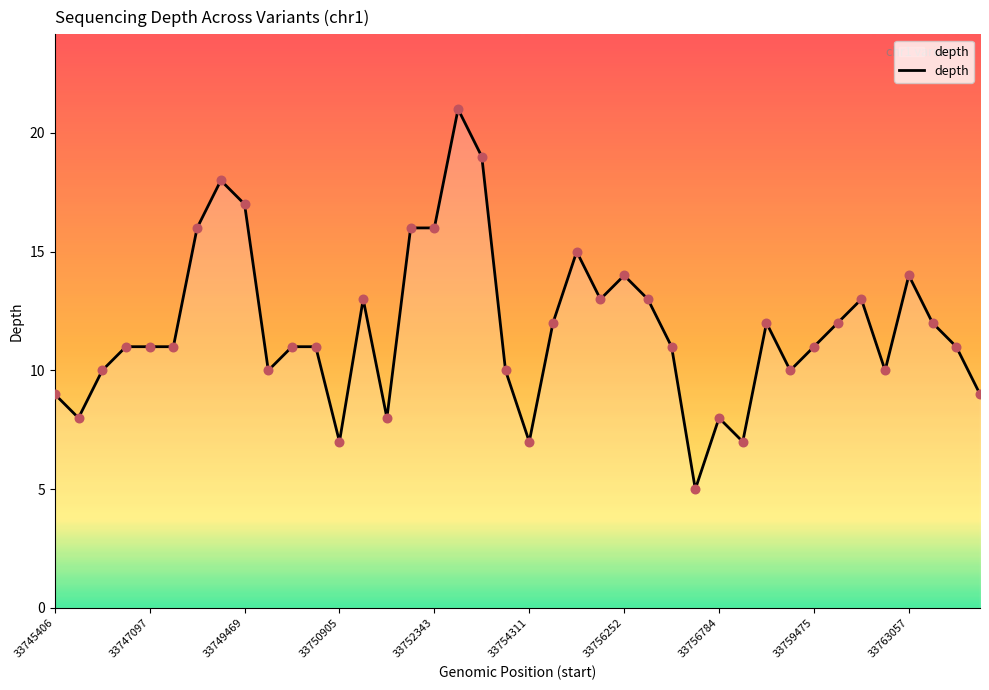

What is the difference between the maximum and minimum values?

16